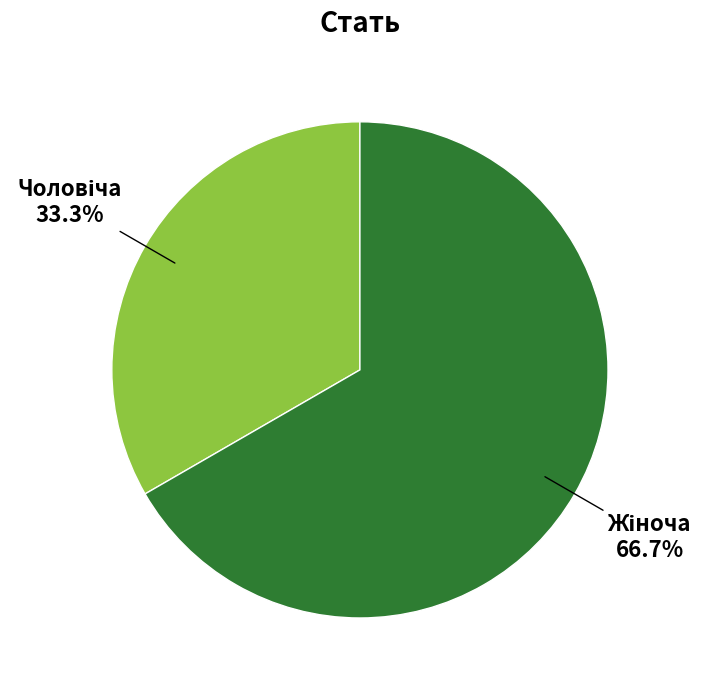

Is there any slice that represents more than half of the pie?

Yes